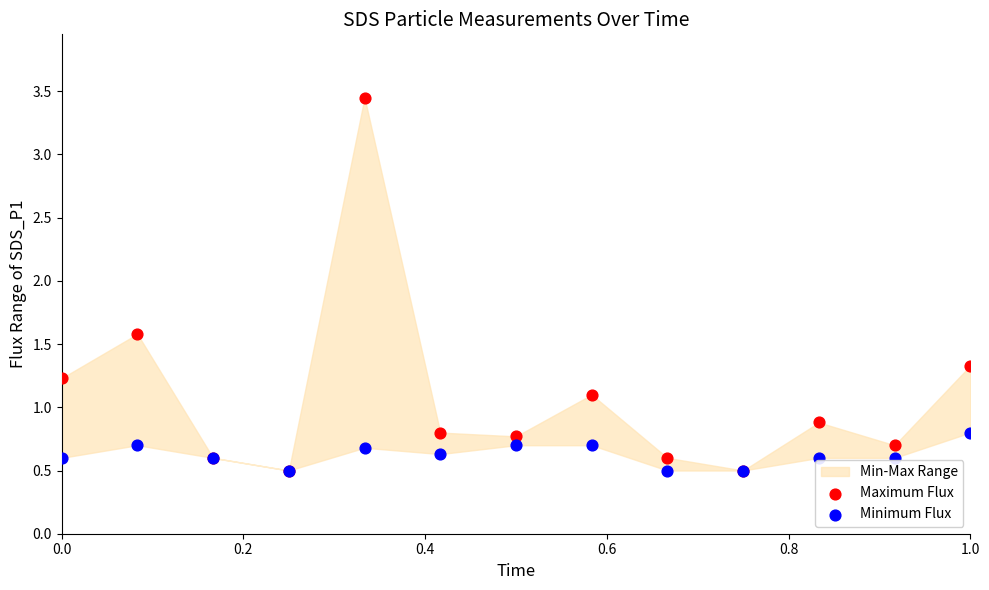

Which series has the largest Y range (max minus min)?

Maximum Flux